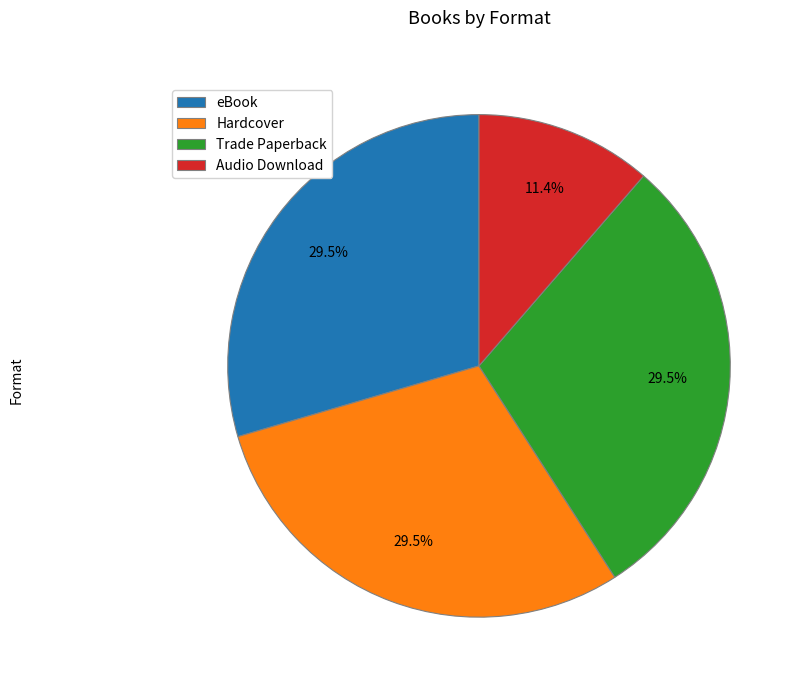

Is it true that Audio Download is 11% of the pie?

True